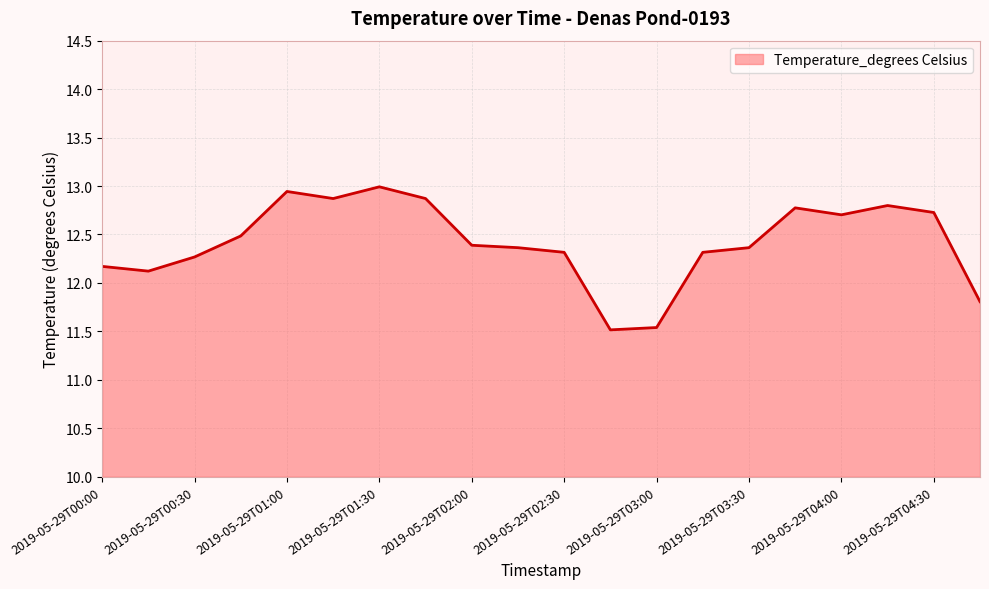

What is the difference between the maximum and minimum values?

1.5